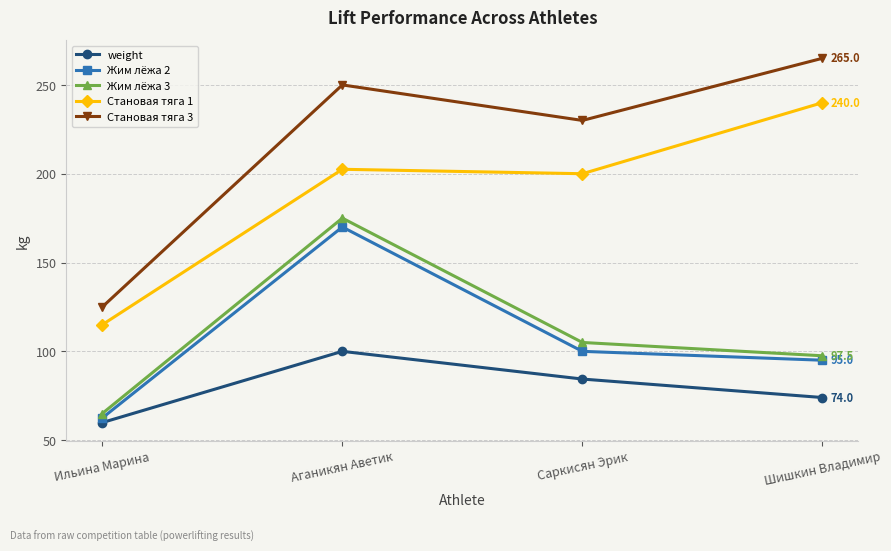

Reading right to left, what are all the values shown in this chart?

weight: 74.0	84.4	100.0	59.9
Жим лёжа 2: 95.0	100.0	170.0	62.5
Жим лёжа 3: 97.5	105.0	175.0	65.0
Становая тяга 1: 240.0	200.0	202.5	115.0
Становая тяга 3: 265.0	230.0	250.0	125.0